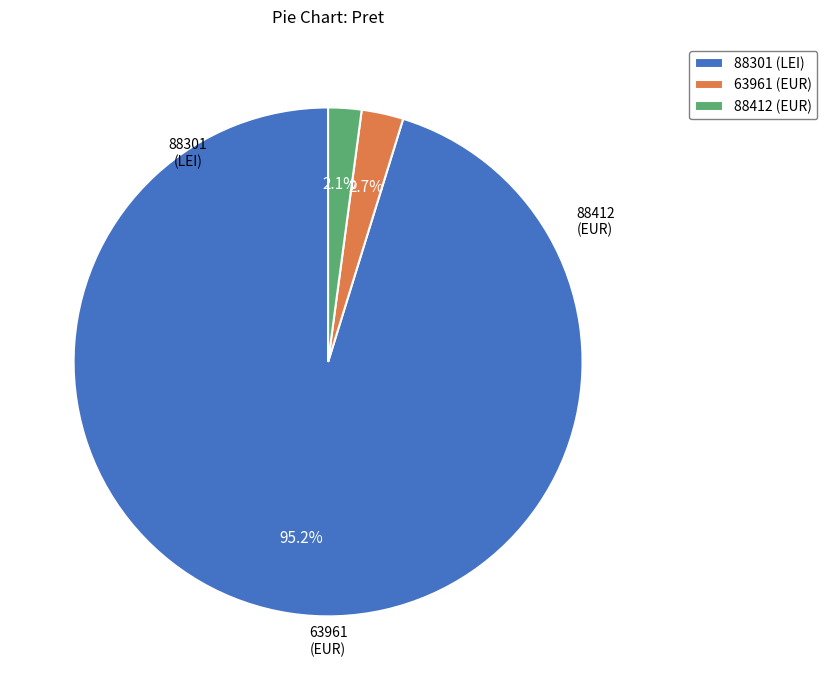

Rank the categories by value from highest to lowest.

88301, 63961, 88412